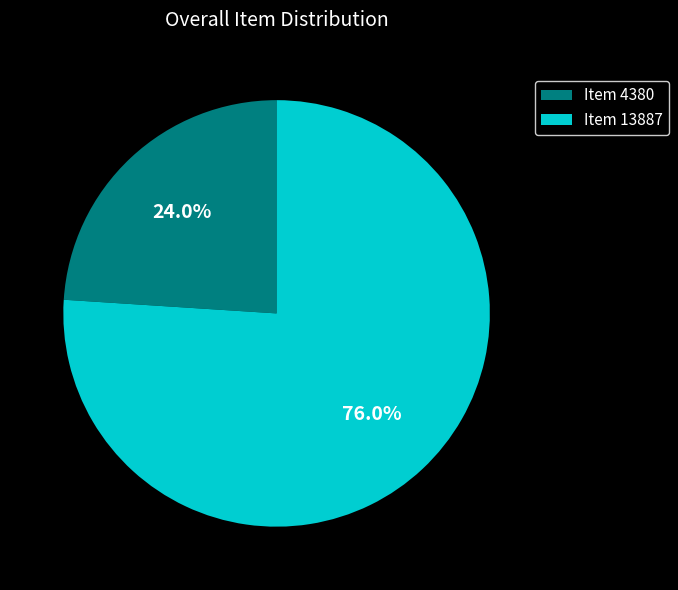

How many slices are in this pie chart?

2